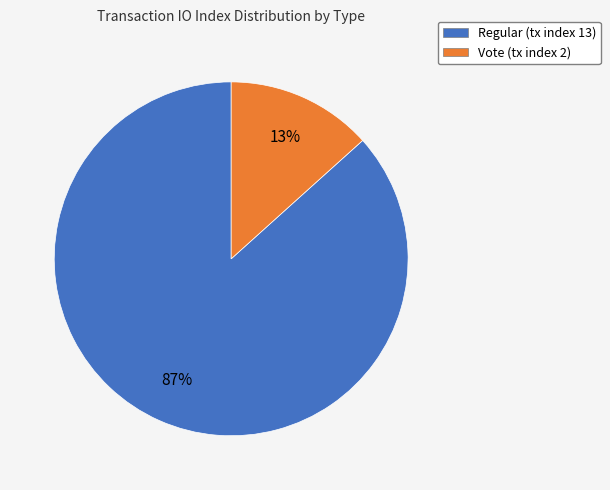

Between Regular (tx index 13) and Vote (tx index 2), which is larger?

Regular (tx index 13)